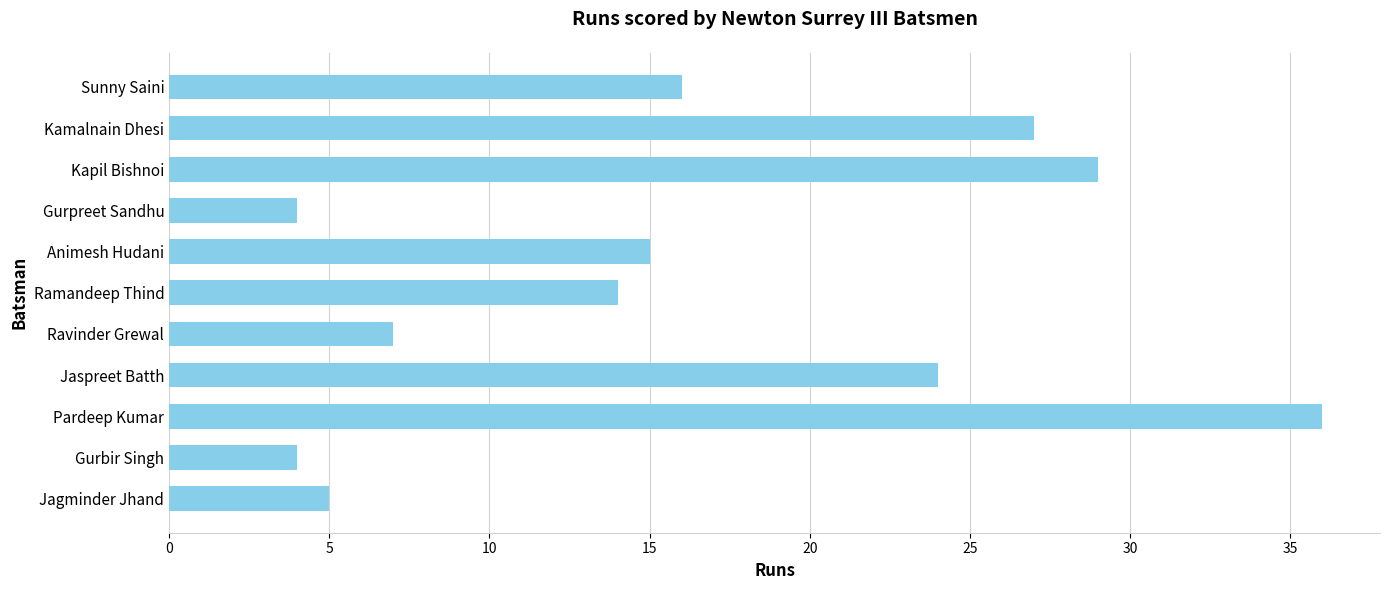

Reading top to bottom, extract all data points from this chart.

Sunny Saini=16	Kamalnain Dhesi=27	Kapil Bishnoi=29	Gurpreet Sandhu=4	Animesh Hudani=15	Ramandeep Thind=14	Ravinder Grewal=7	Jaspreet Batth=24	Pardeep Kumar=36	Gurbir Singh=4	Jagminder Jhand=5